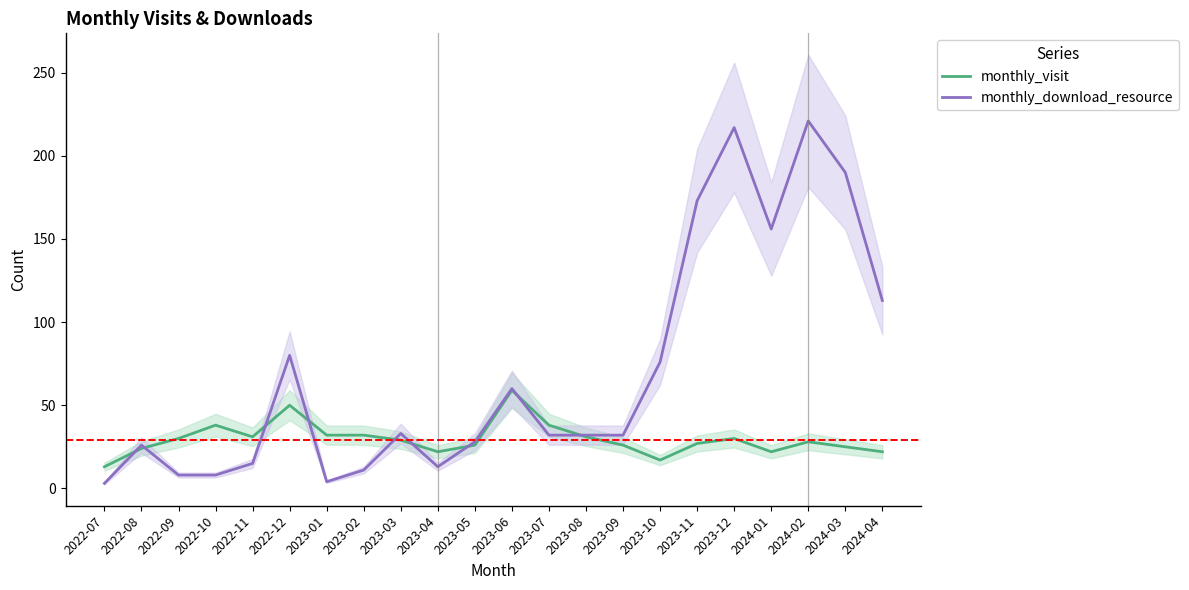

What are all the series names shown in the legend?

monthly_visit, monthly_download_resource